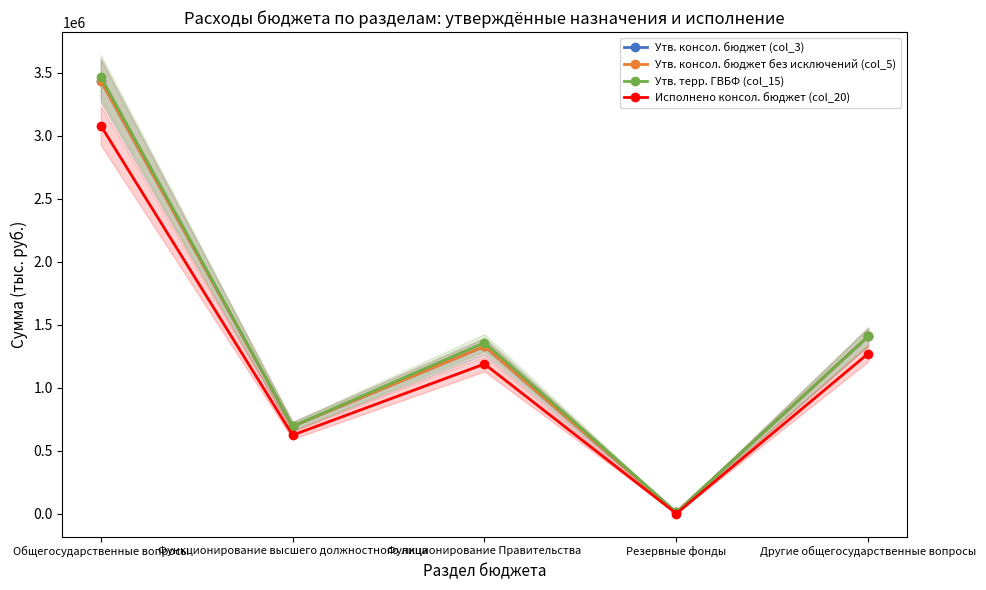

How many lines are shown in the chart?

4